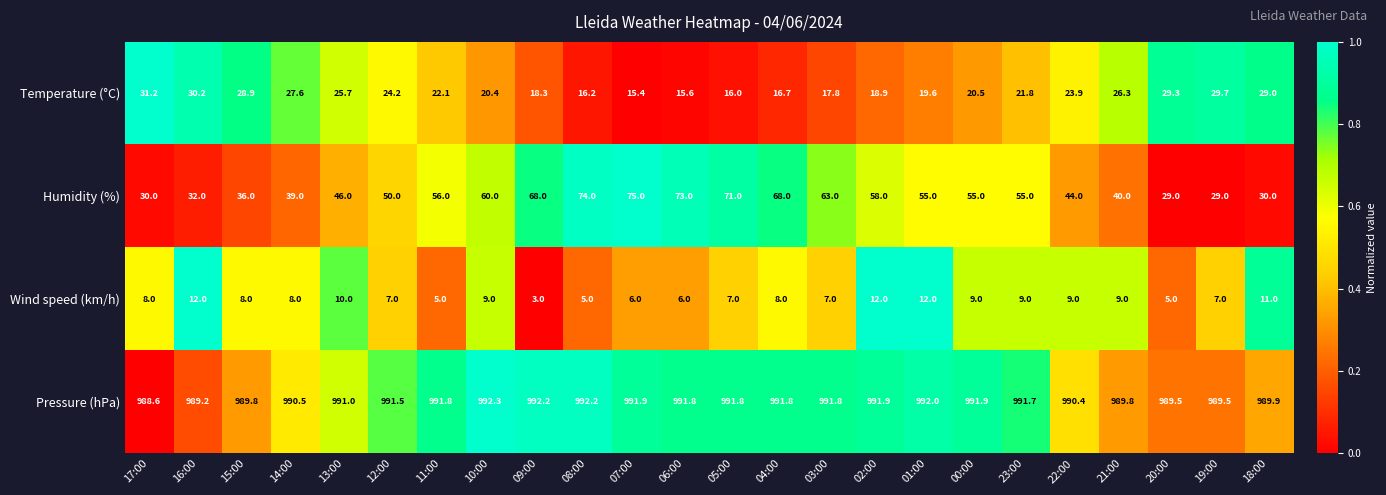

Is it true that Pressure (hPa) equals 420.0 at 19:00?

False